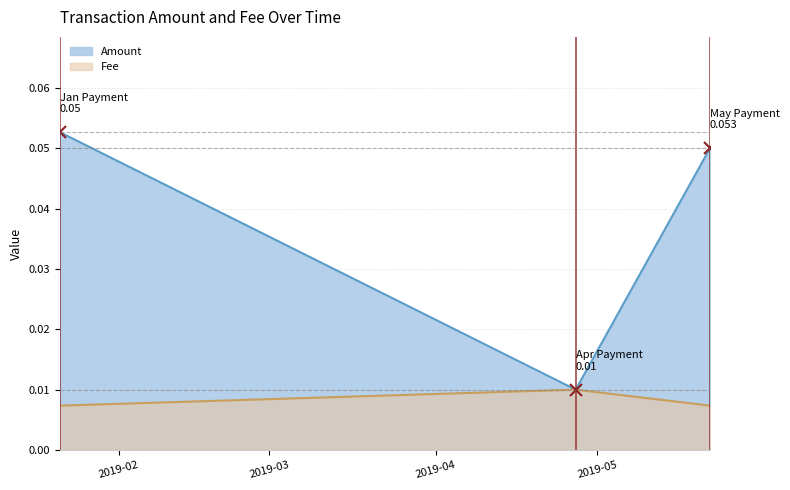

What is the sum of the Amount values at 2019-04-27 and 2019-01-21?

0.1